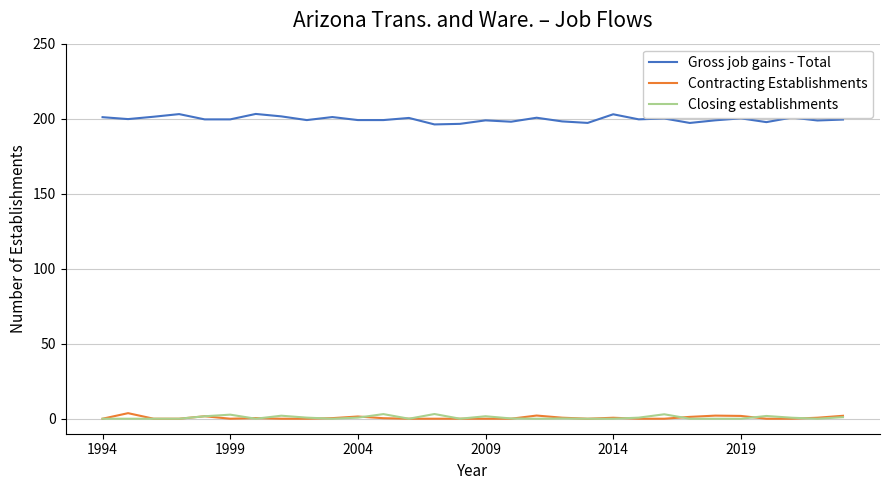

True or false: Closing establishments and Gross job gains - Total cross at least once.

False